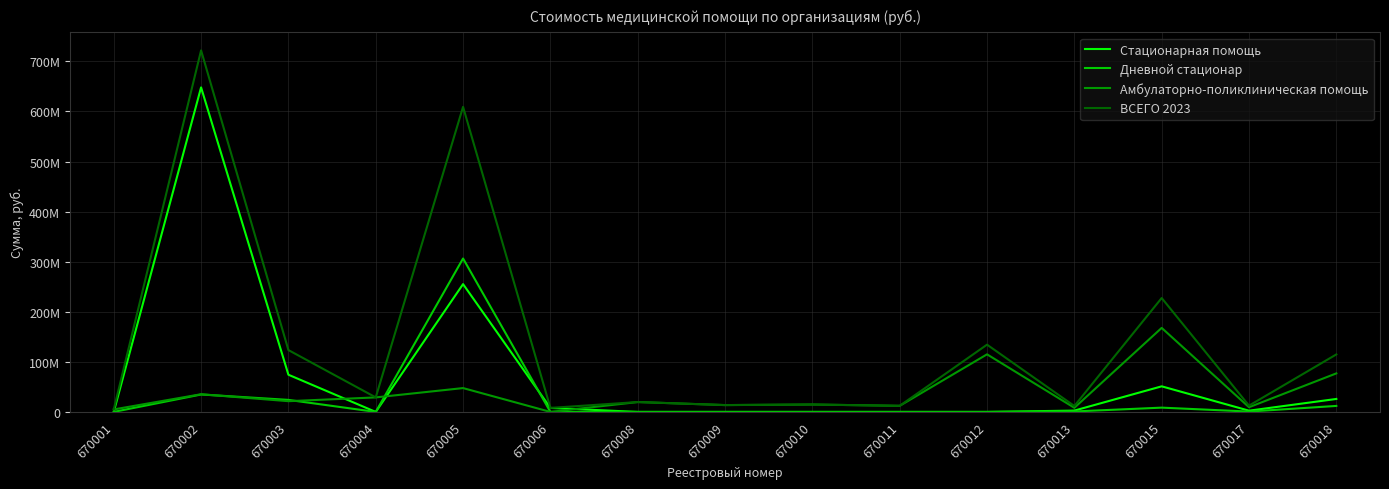

Does the chart display data point markers on the line(s)?

No